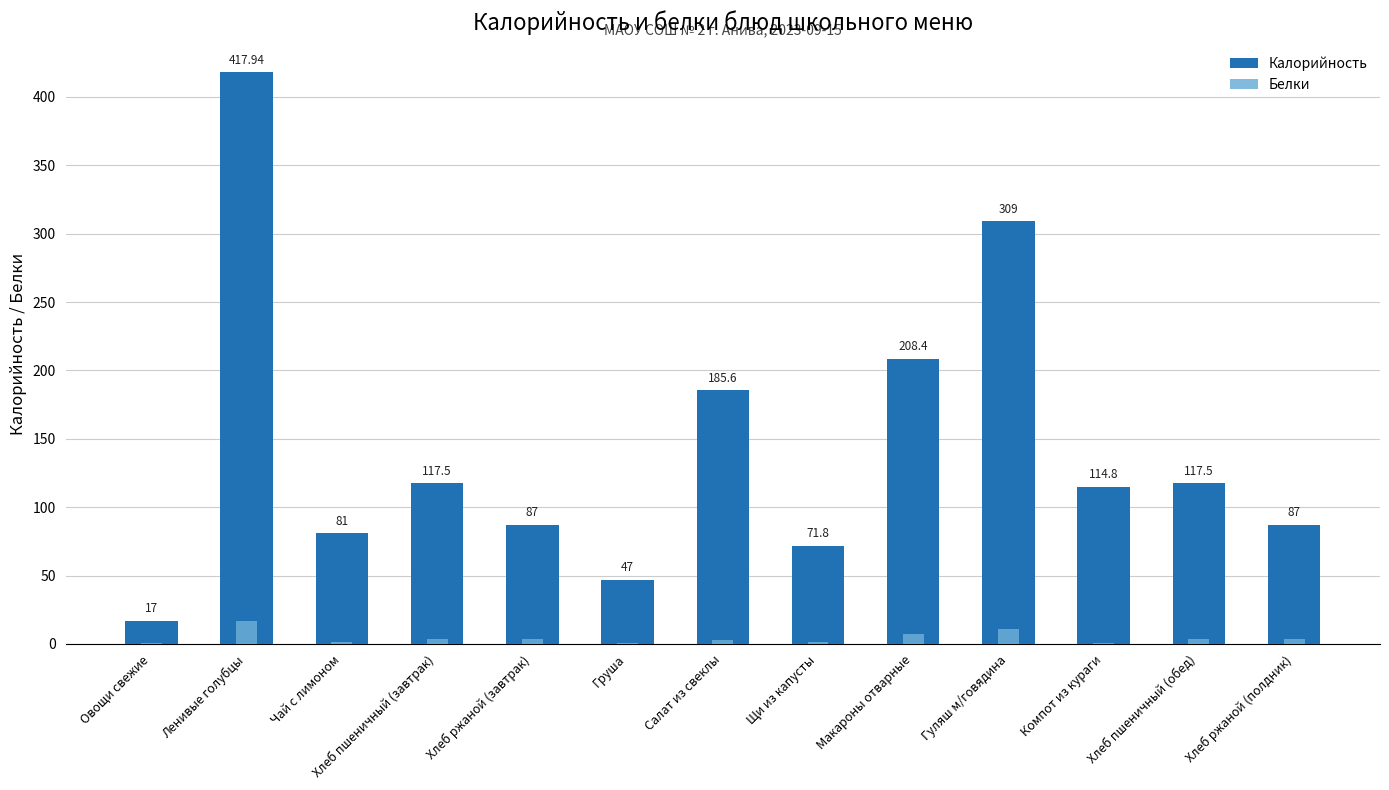

Which series has the largest total across all categories?

Калорийность